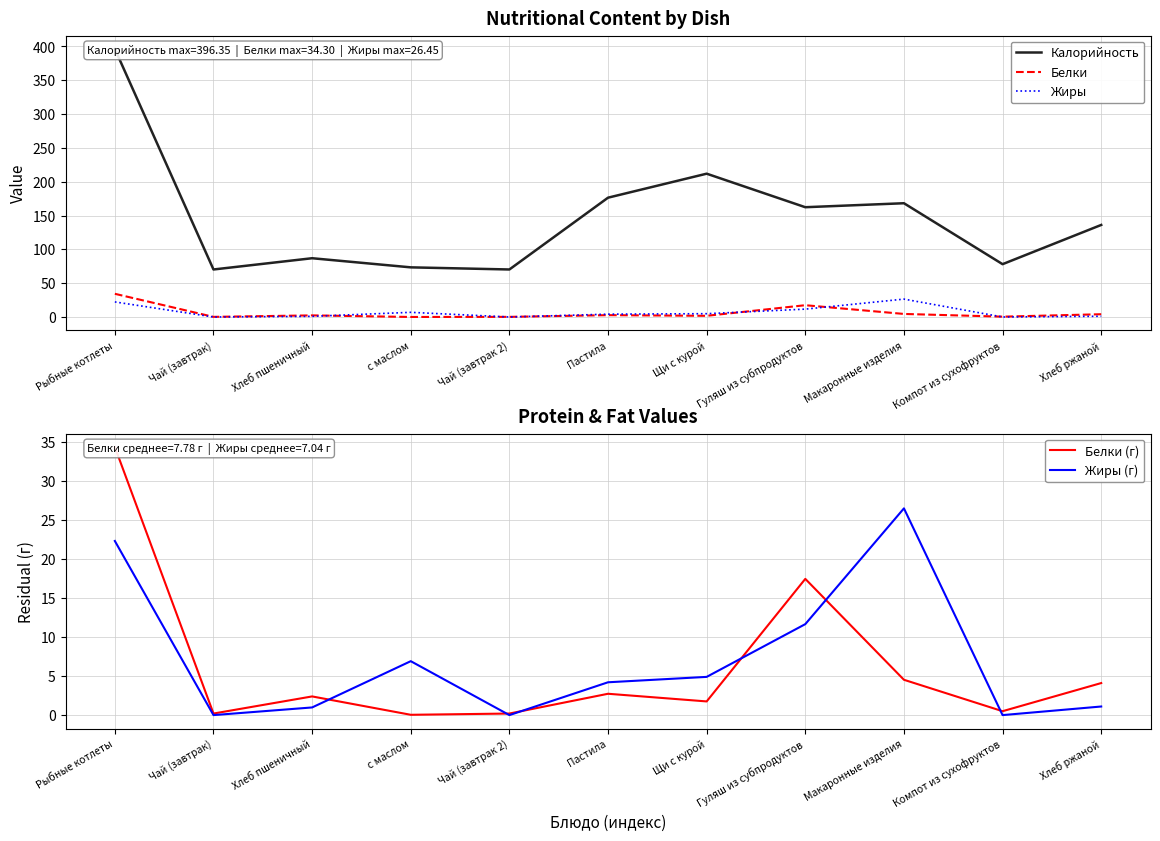

Is it true that Калорийность equals 42.1 at Компот из сухофруктов?

False